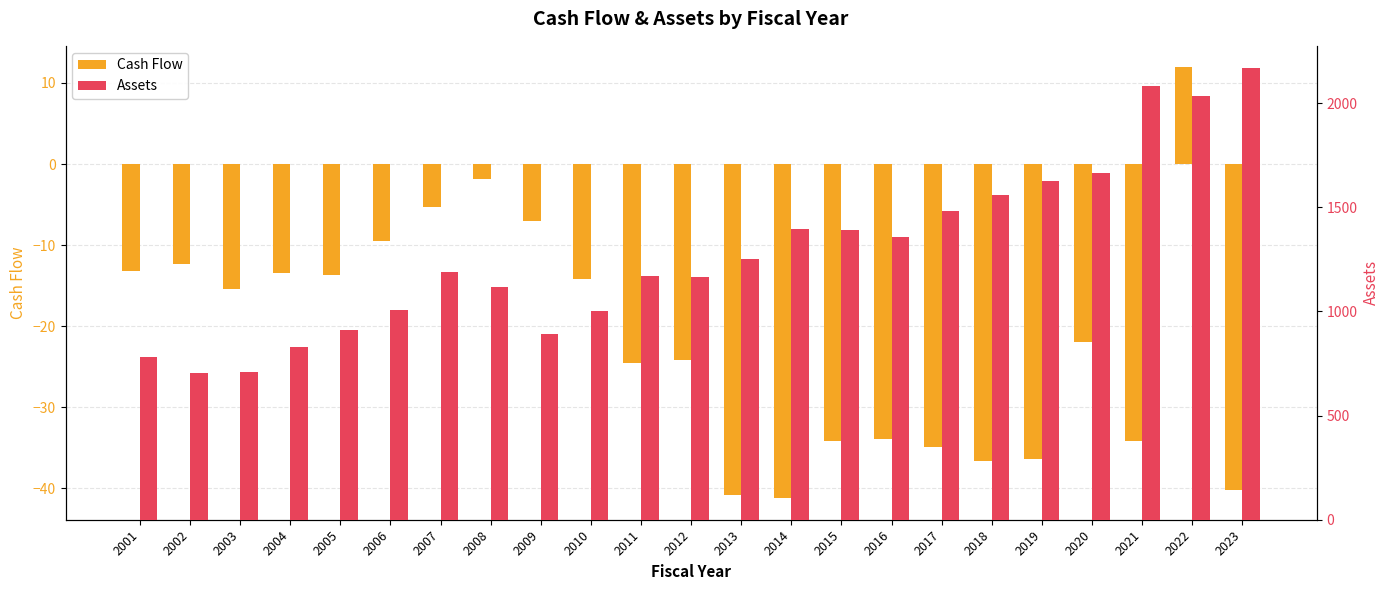

Which series has the largest total across all categories?

Assets